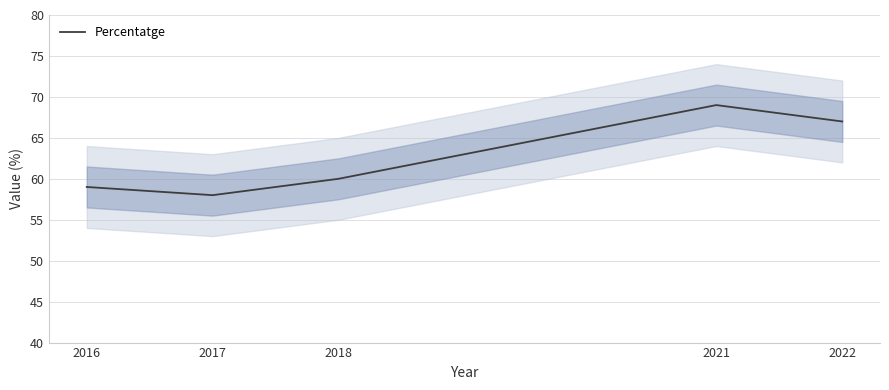

Between 2017 and 2021, which is larger?

2021